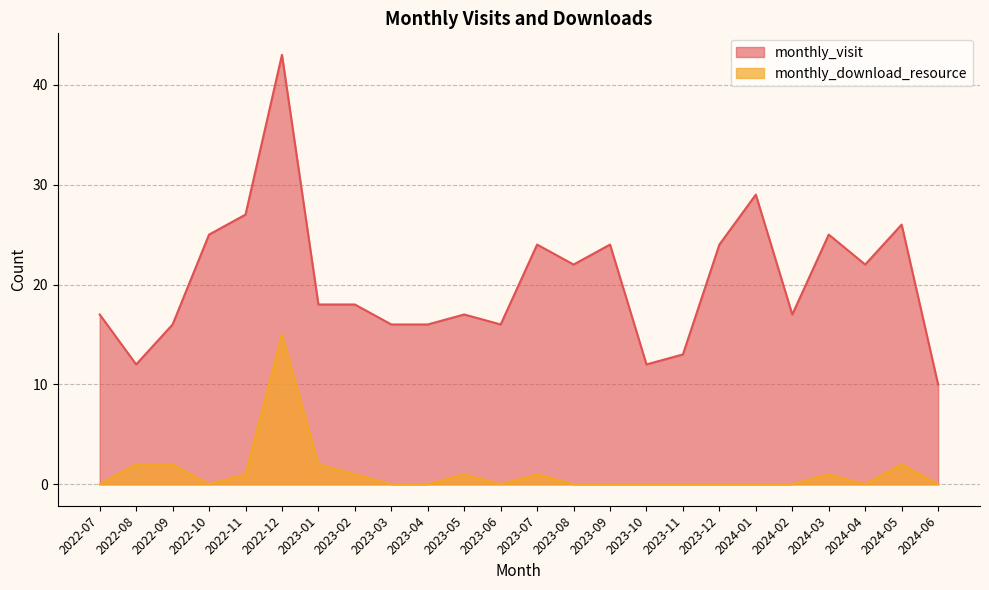

Which series has the largest range (max minus min)?

monthly_visit